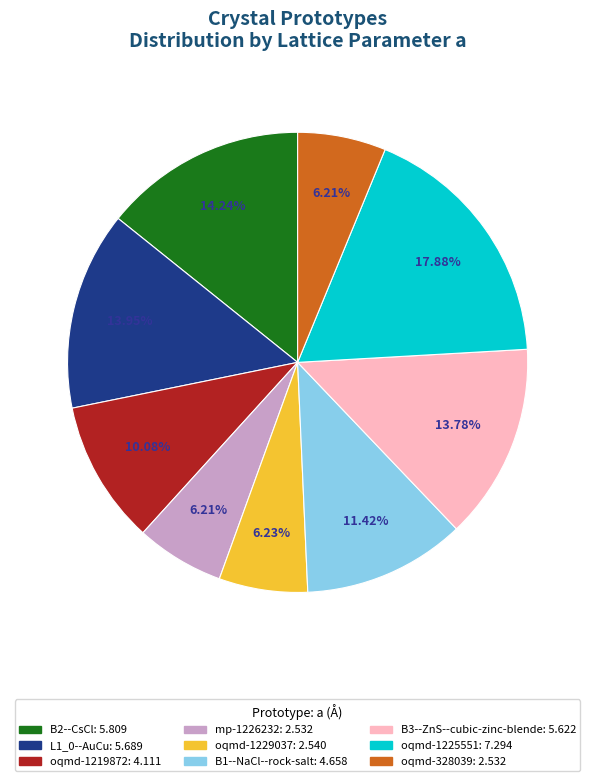

Which has a higher value, mp-1226232 or B1--NaCl--rock-salt?

B1--NaCl--rock-salt